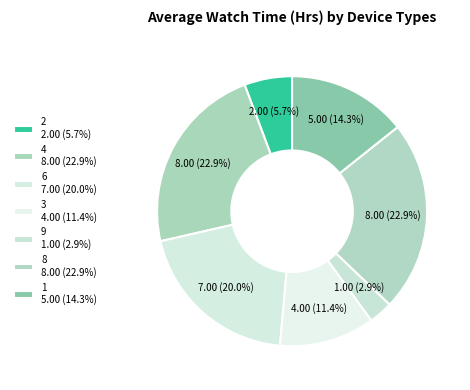

Is there any slice that represents more than half of the pie?

No